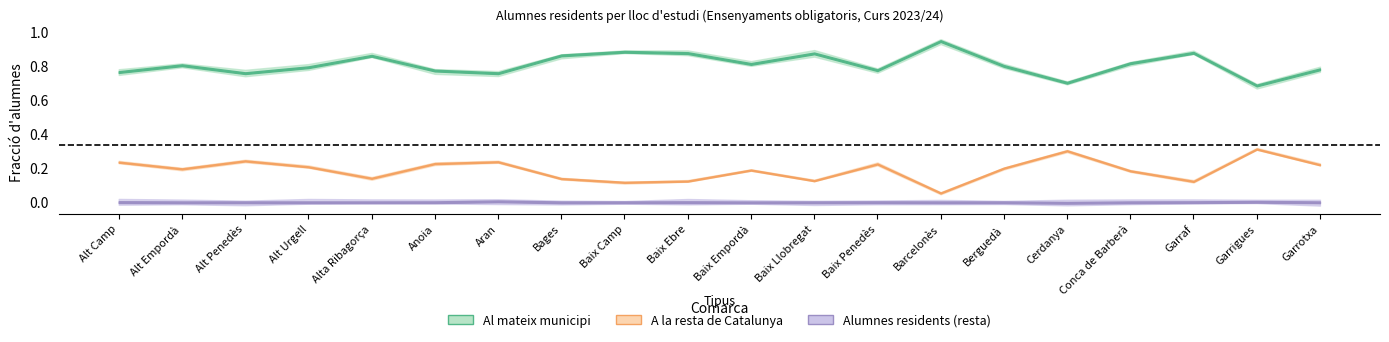

True or false: Alumnes residents and A la resta de Catalunya intersect in this chart.

False